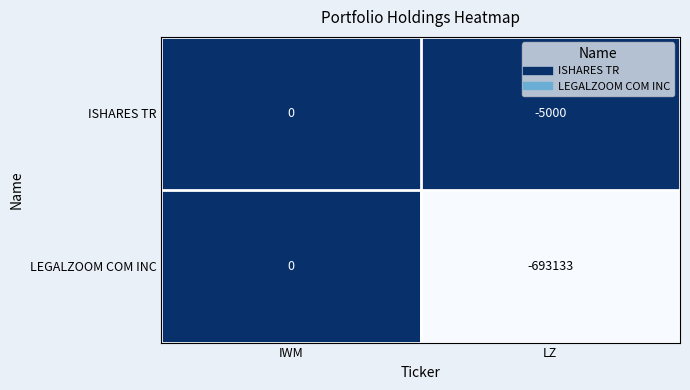

True or false: ISHARES TR has a value of 2715 at IWM.

False